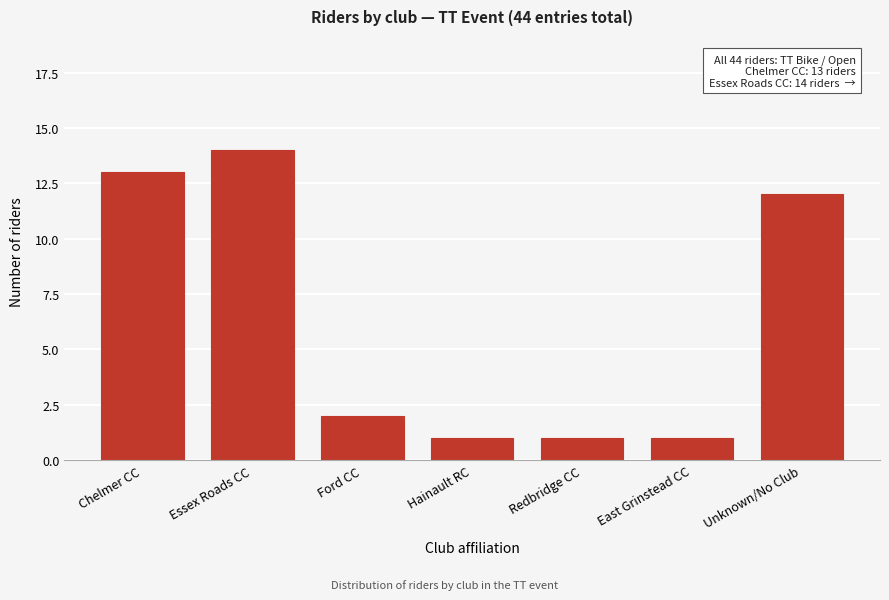

Reading right to left, extract all data points from this chart.

Unknown/No Club=12	East Grinstead CC=1	Redbridge CC=1	Hainault RC=1	Ford CC=2	Essex Roads CC=14	Chelmer CC=13